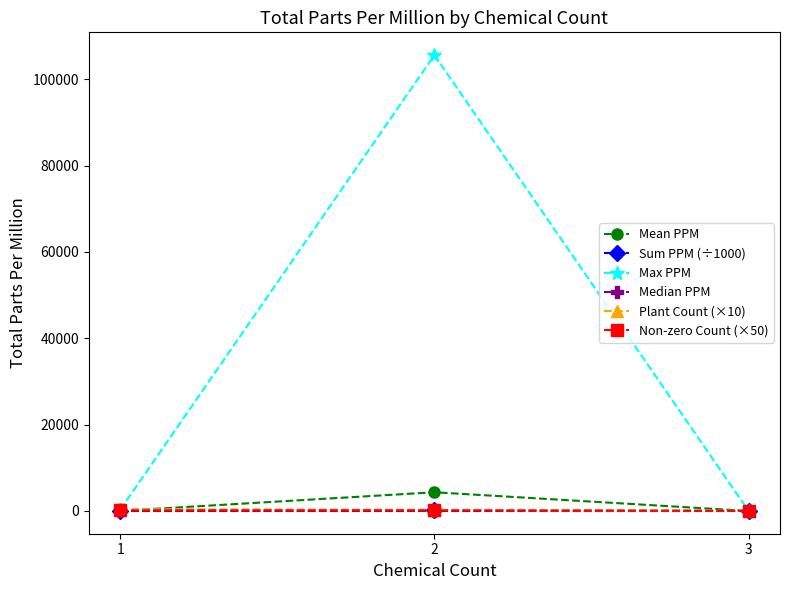

At how many categories does at least one series exceed 72241?

1